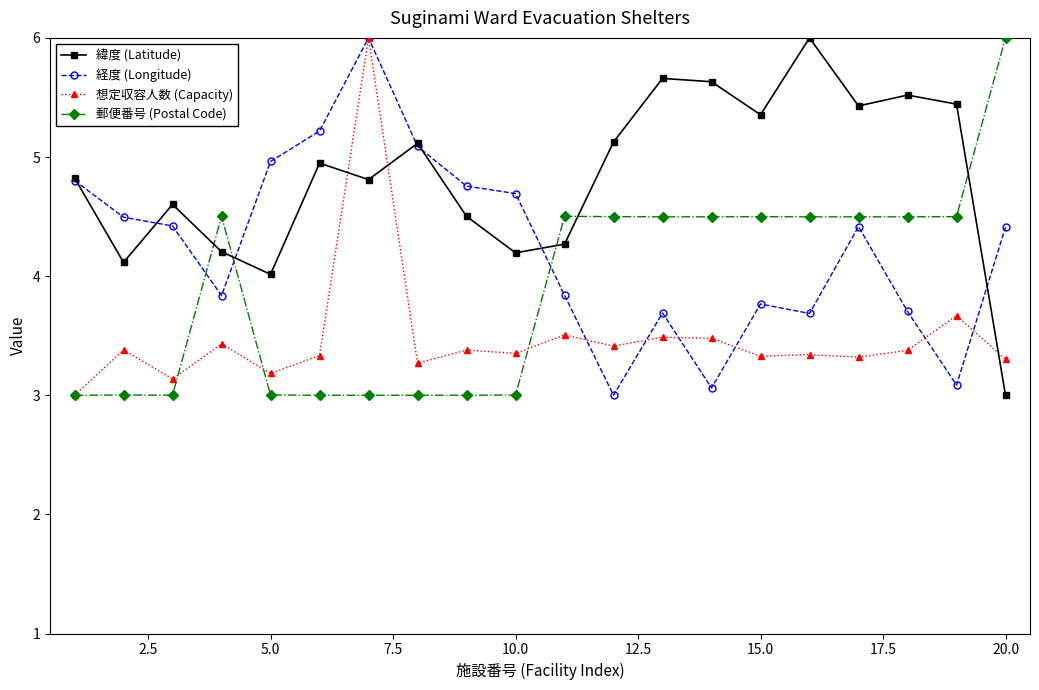

How many lines are shown in the chart?

4